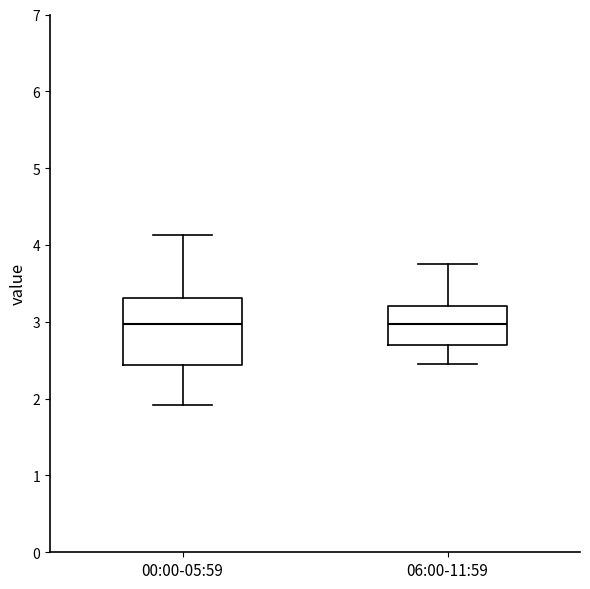

Which box is the tallest, from its lower edge to its upper edge?

00:00-05:59